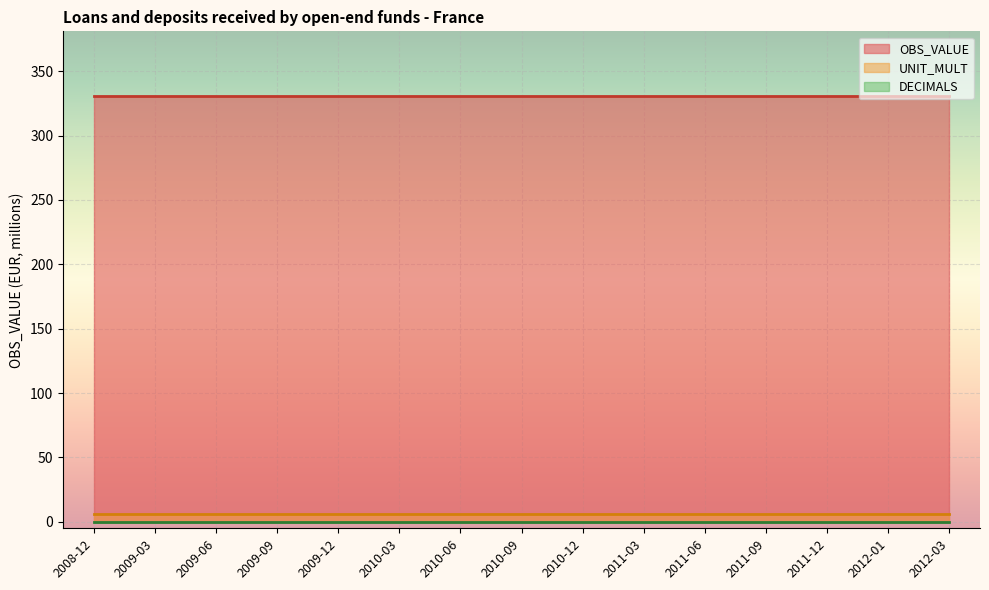

The value of UNIT_MULT at 2010-12 is 8. True or false?

False